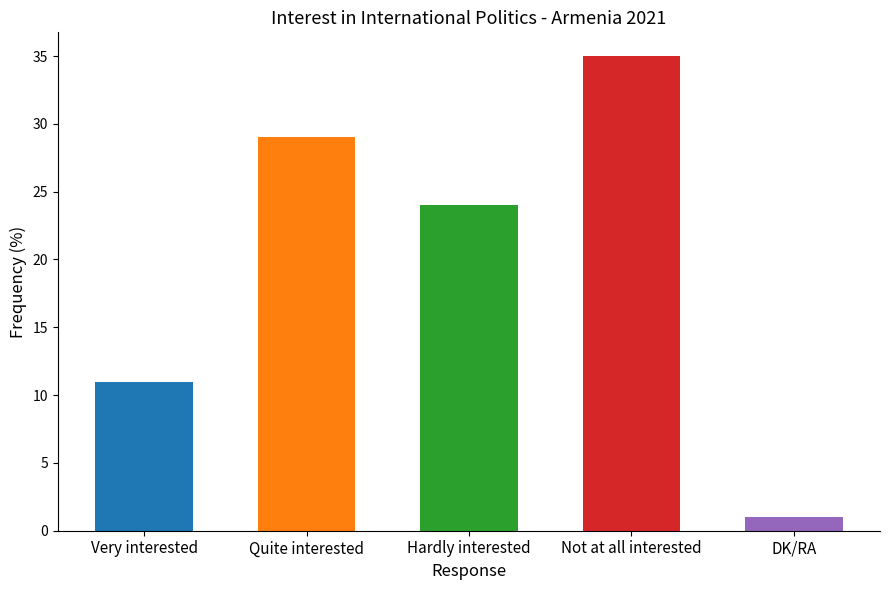

The chart shows a value of 6 at Very interested. True or false?

False